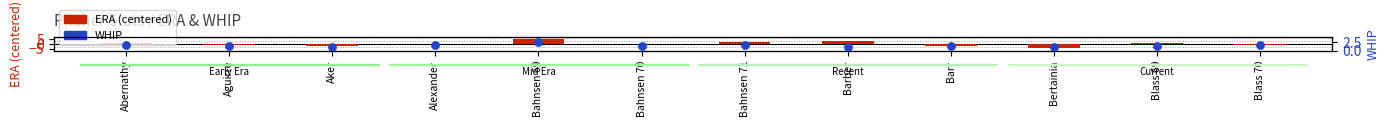

What is the total value across all series at Bahnsen 70?

1.3